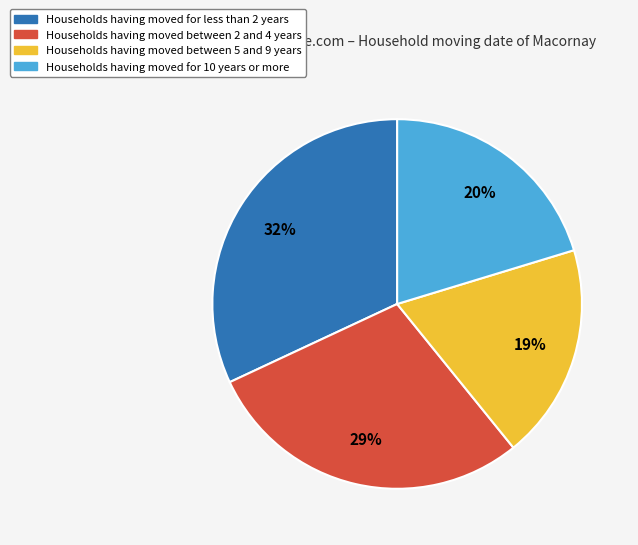

How many slices are in this pie chart?

4